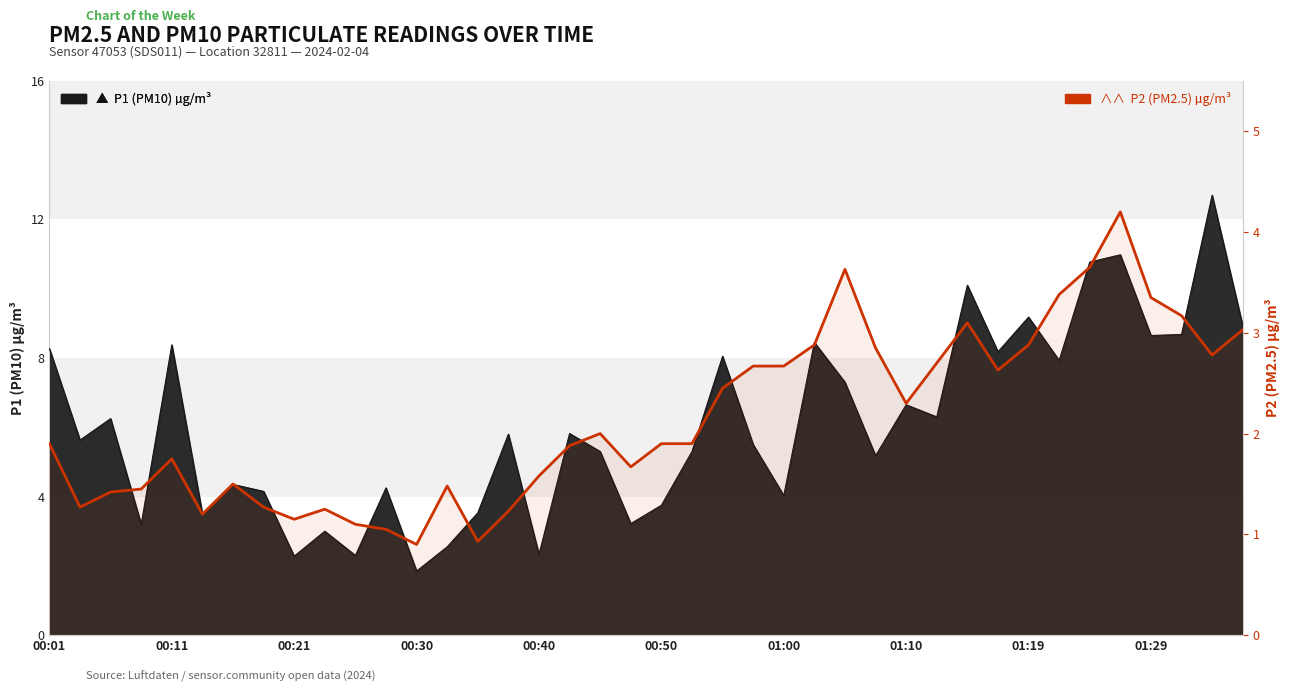

Which has a higher value, 00:11 or 34?

34